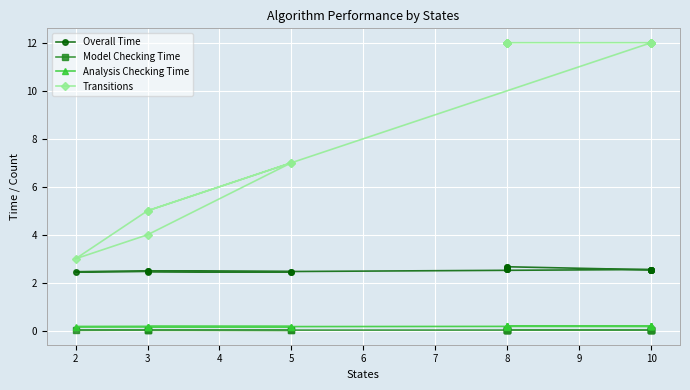

Which series has the largest total across all categories?

Transitions